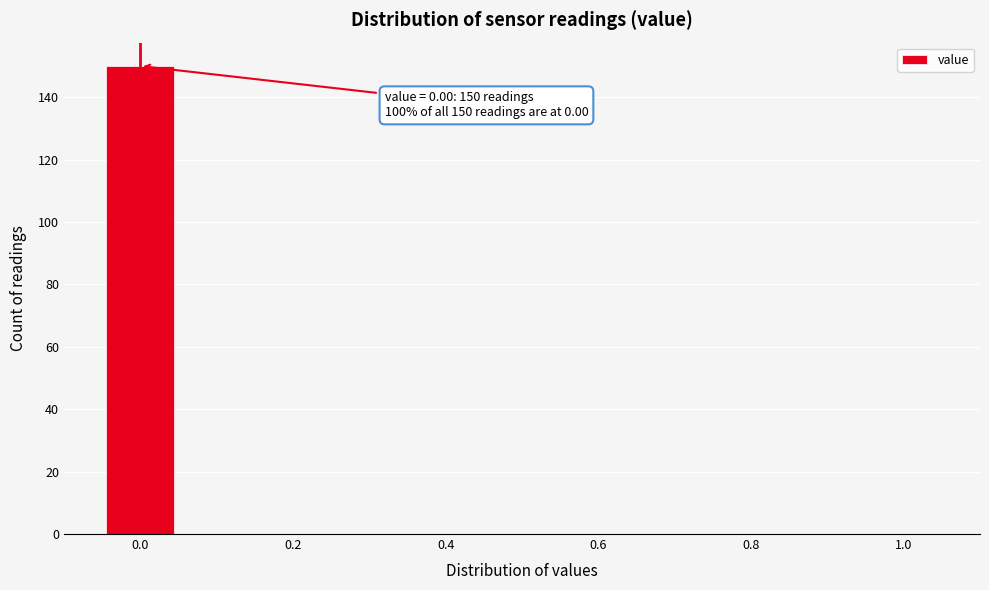

Over which range of the x-axis is the bar tallest?

-0.05 to 0.05